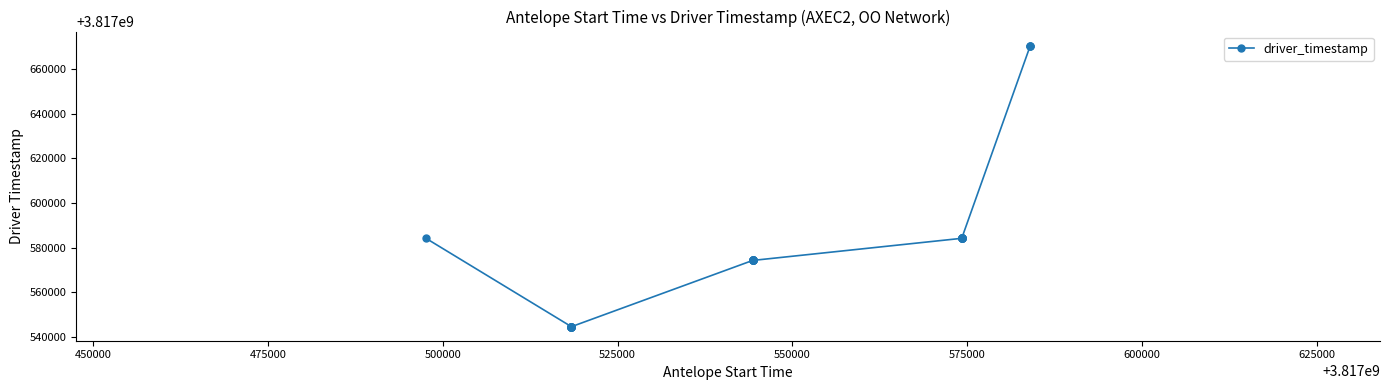

What is the value of the 9th point from the left?

3817544573.9